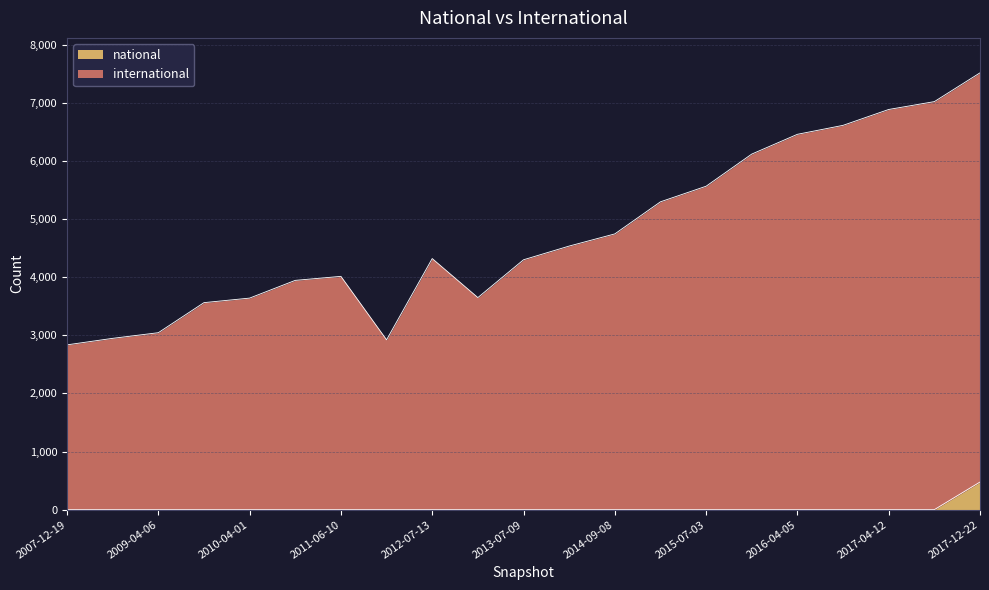

The national series shows 1 at 2017-04-12. True or false?

True